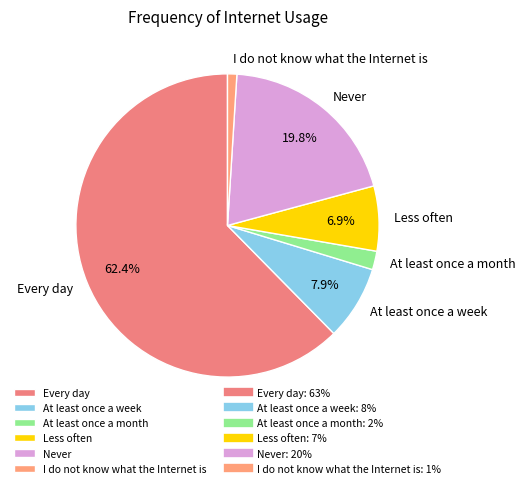

Combined, do At least once a month and Never account for over 50%?

No